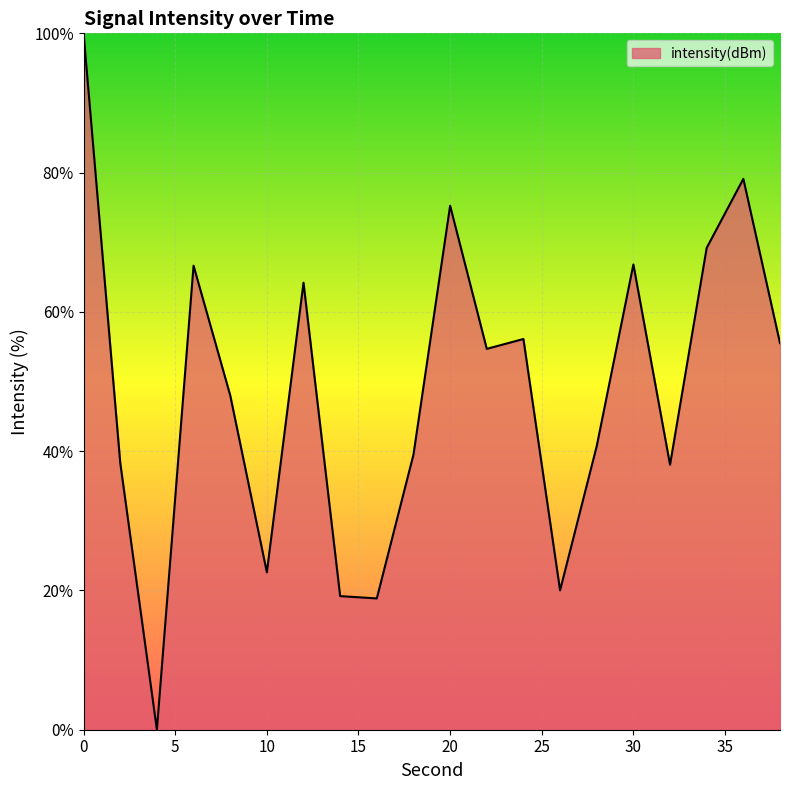

What is the difference between the maximum and minimum values?

100.0